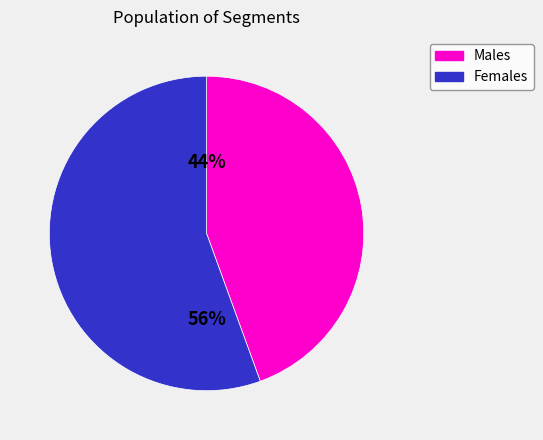

Between Females and Males, which is larger?

Females